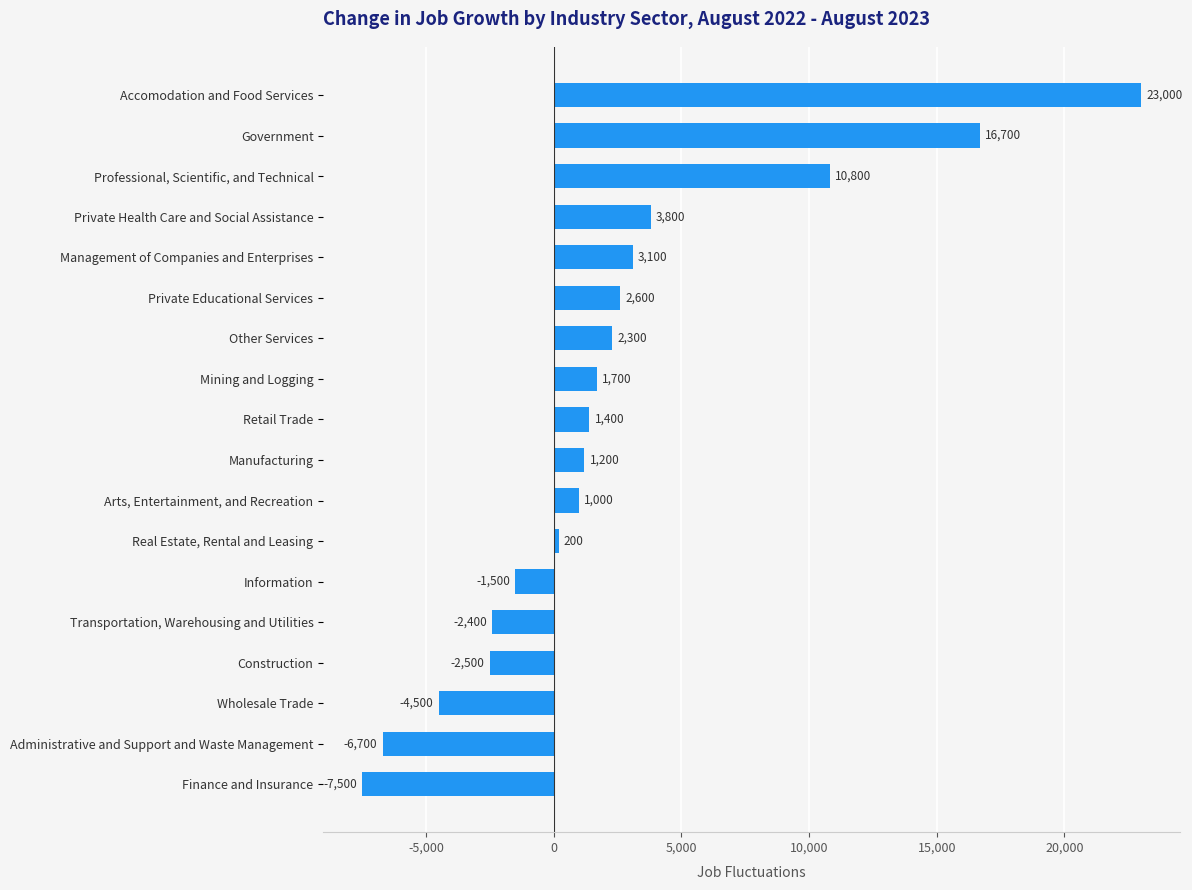

How many bars are there in total?

18